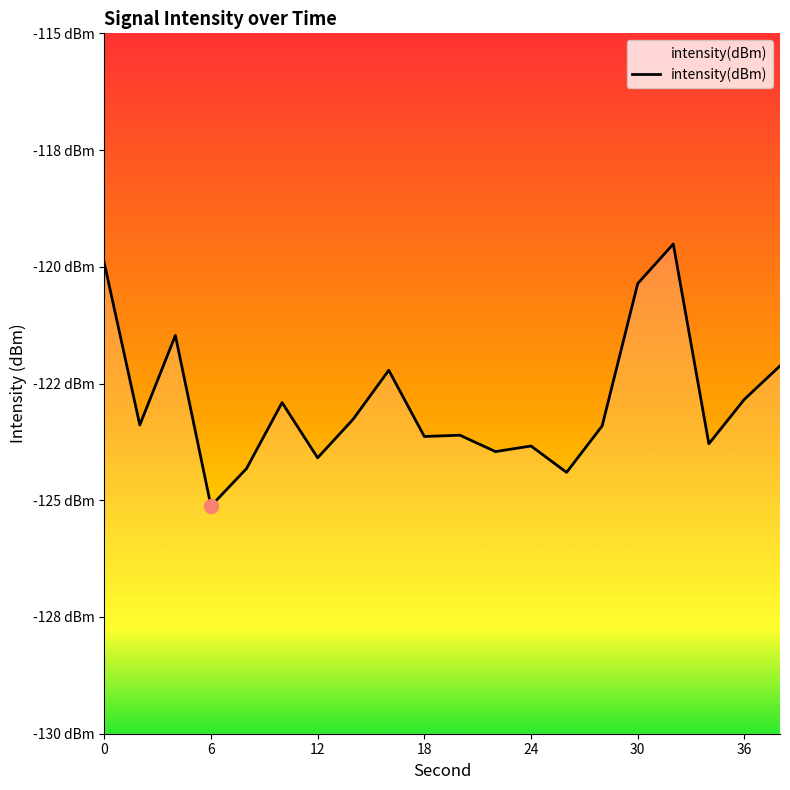

What is the approximate value at 24?

-123.8